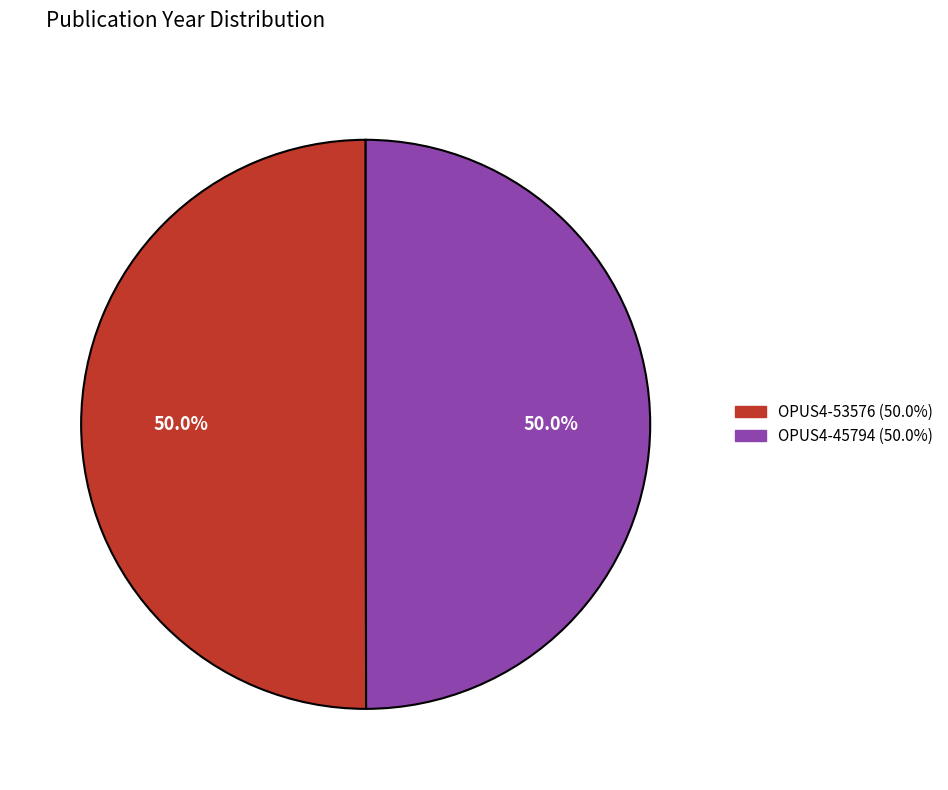

What percentage is NOT represented by OPUS4-45794?

50.0%